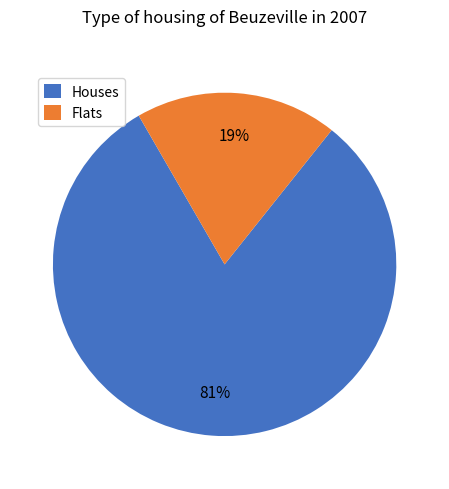

To the nearest percent, what is the difference between the largest and smallest slice percentages?

62%